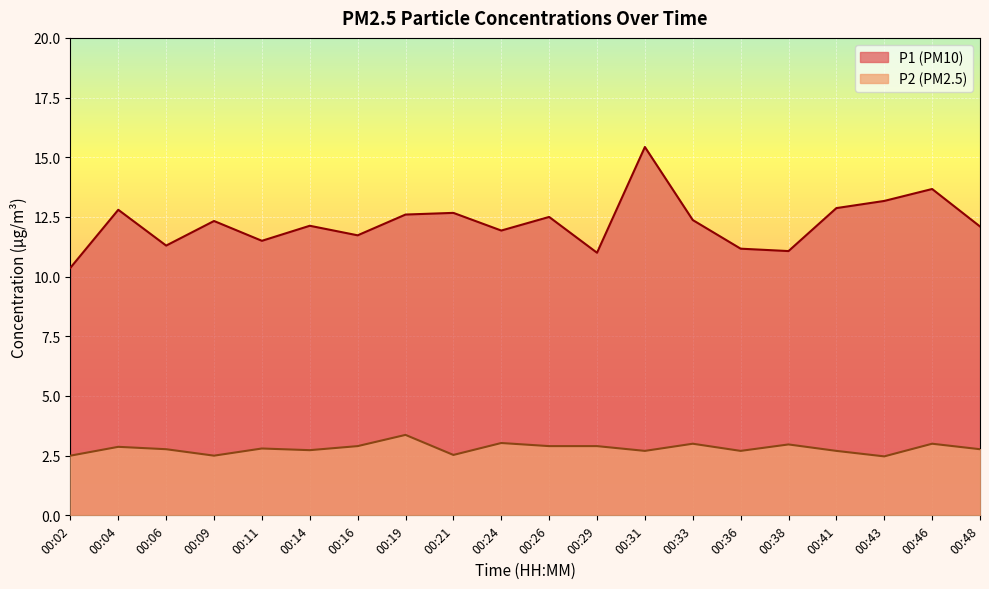

True or false: P1 and P2 intersect in this chart.

False